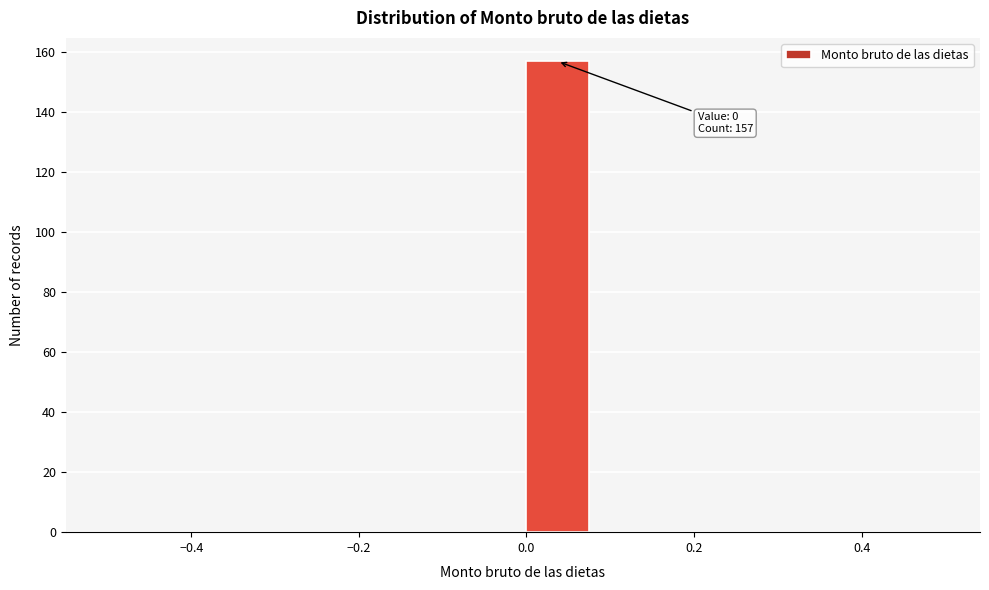

Over which range of the x-axis is the bar tallest?

0.00 to 0.08